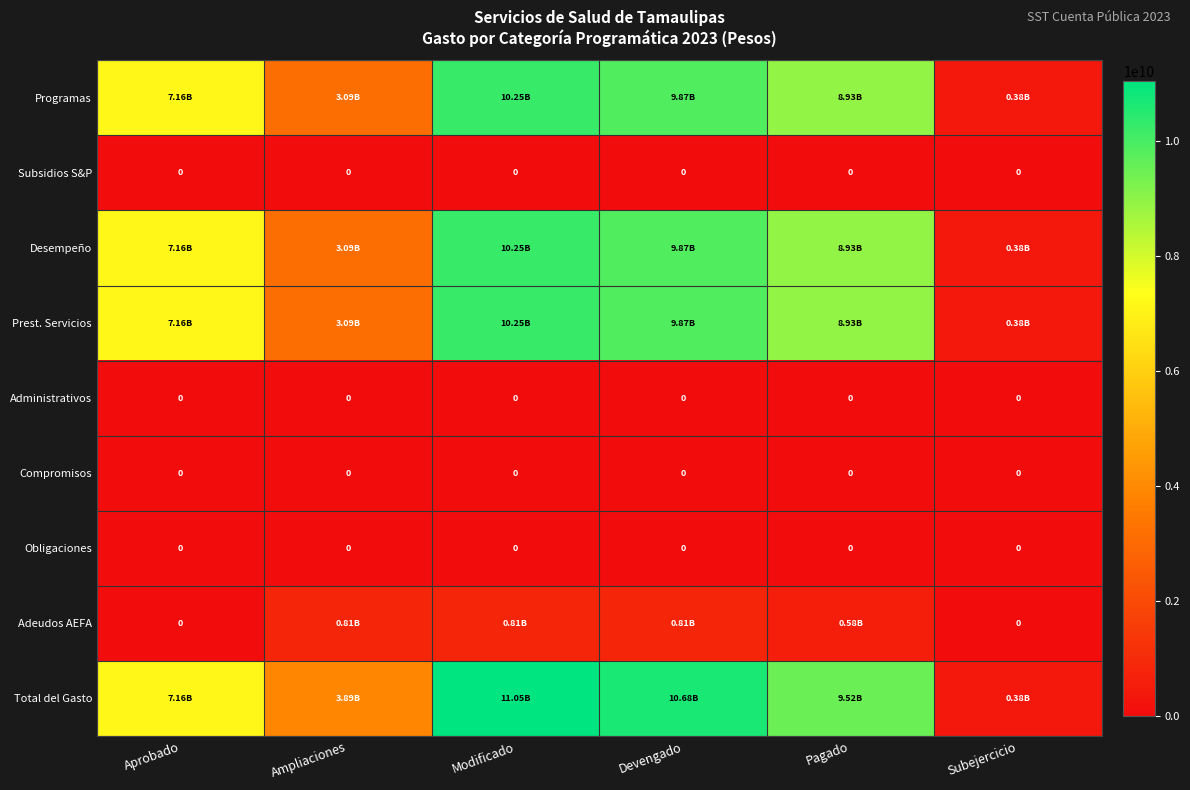

What is the difference between the Adeudos AEFA values at Subejercicio and Devengado?

805033759